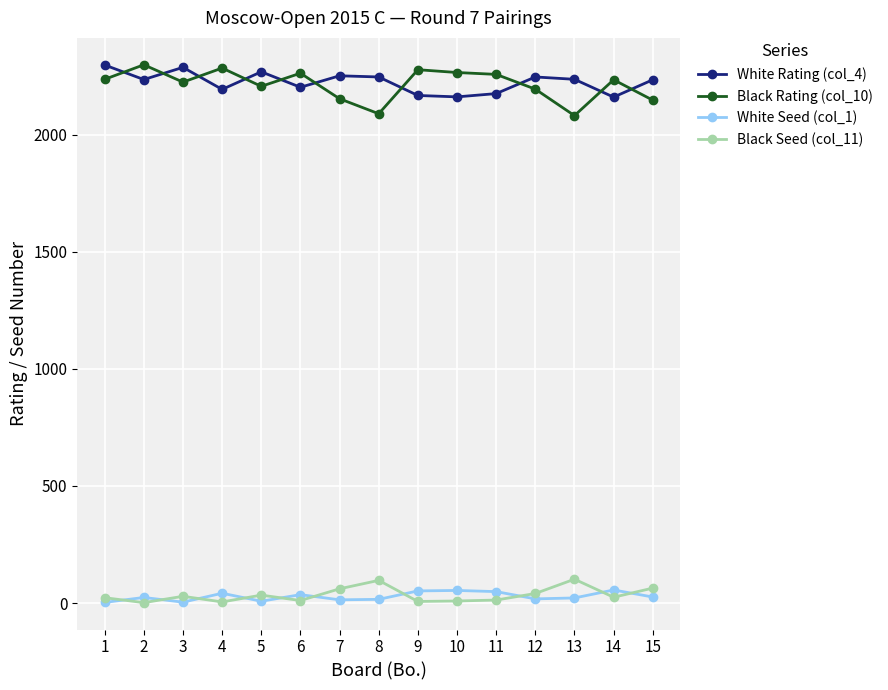

Where does the White Rating (col_4) series first go above 2235?

1